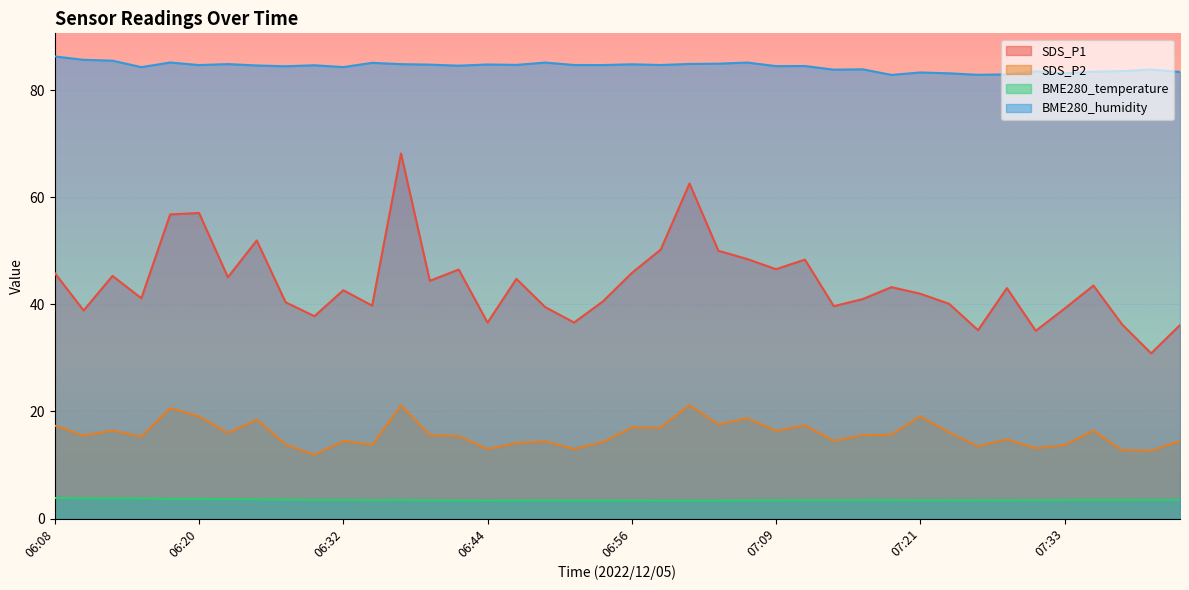

Rank the series by their maximum value, from lowest to highest.

BME280_temperature, SDS_P2, SDS_P1, BME280_humidity